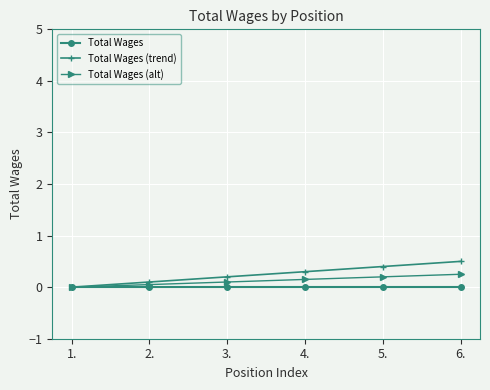

The Total Wages series shows 0.0 at 1.. True or false?

True